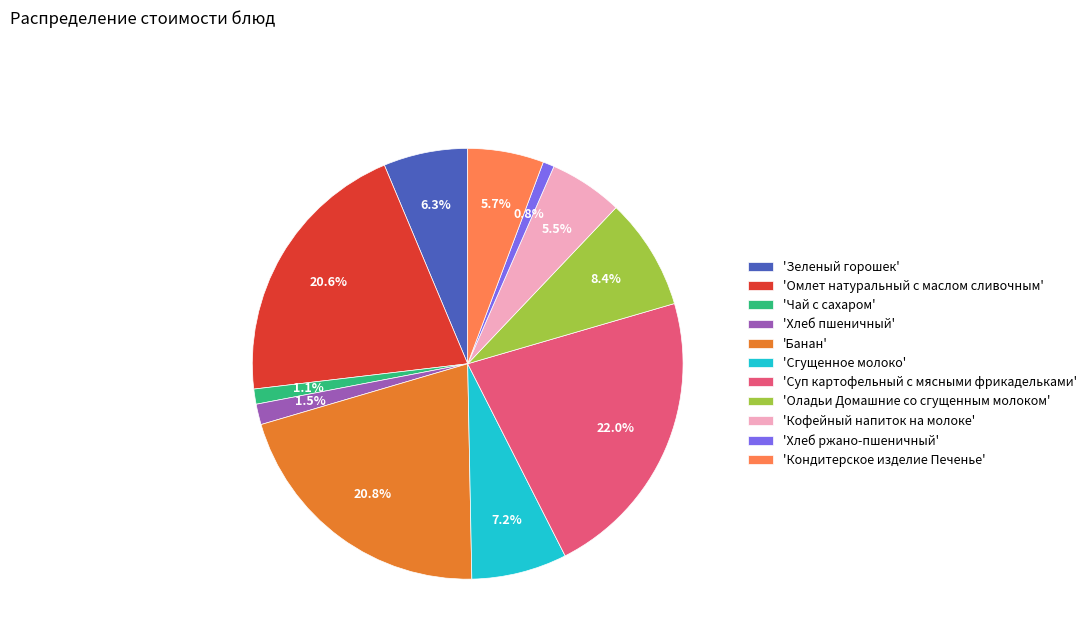

Which slice is the largest?

'Суп картофельный с мясными фрикадельками'